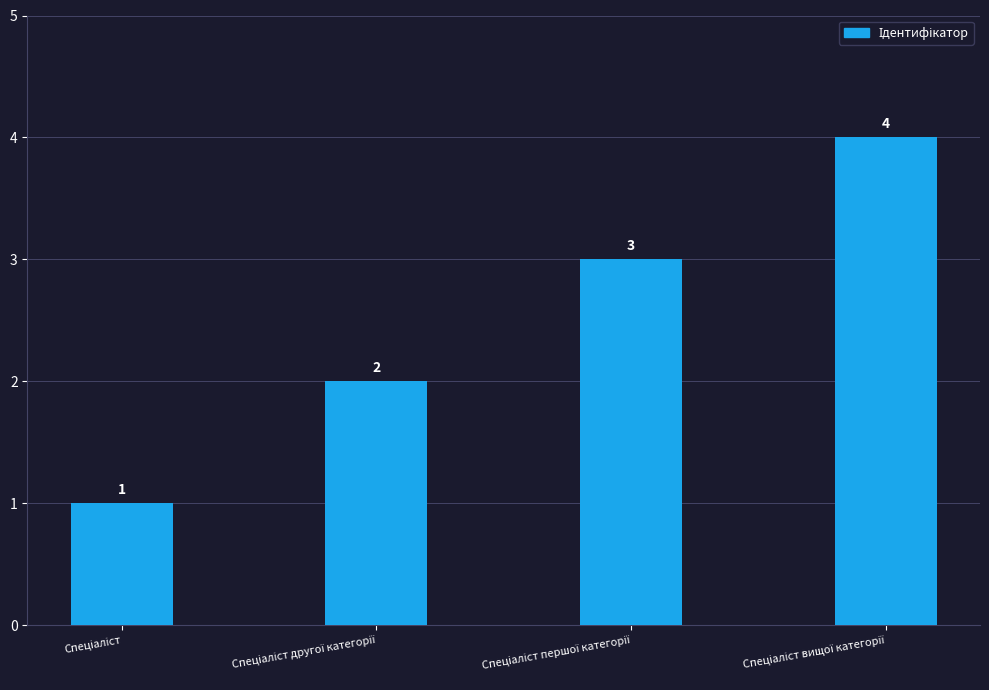

How many values are between 2 and 4?

3